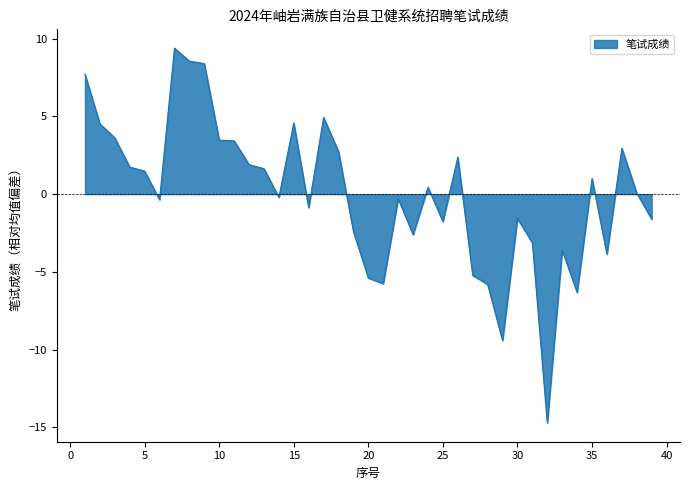

What is the difference between the maximum and minimum values?

24.1